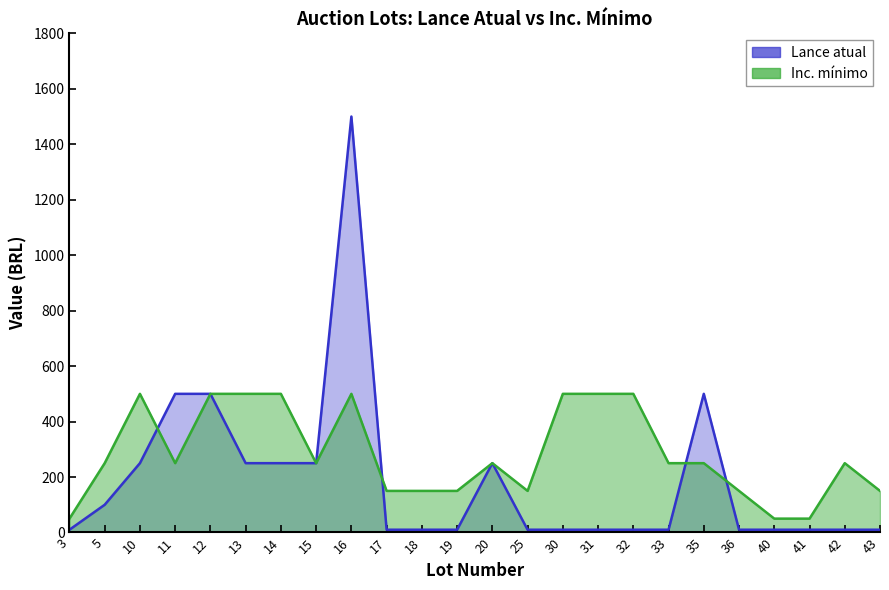

What are all the series names shown in the legend?

Lance atual line, Inc. mínimo line